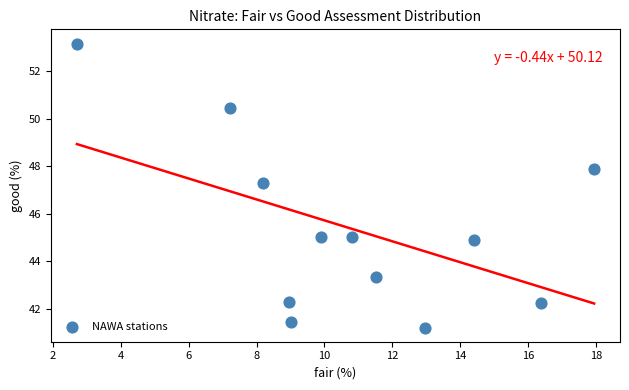

What Y value in the scatter plot is closest to 47?

47.3